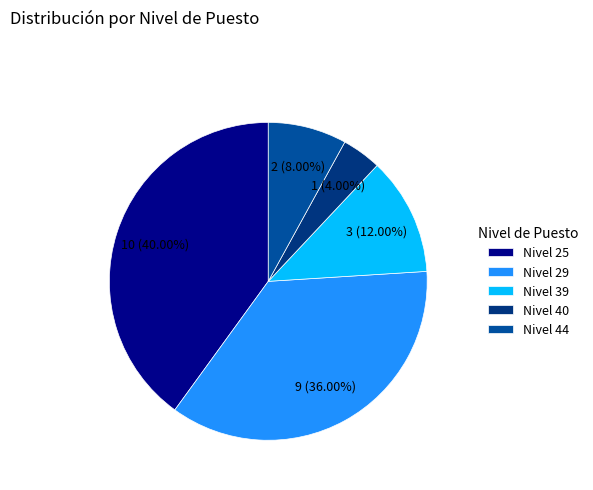

The Nivel 25 slice represents 29% of the pie. True or false?

False